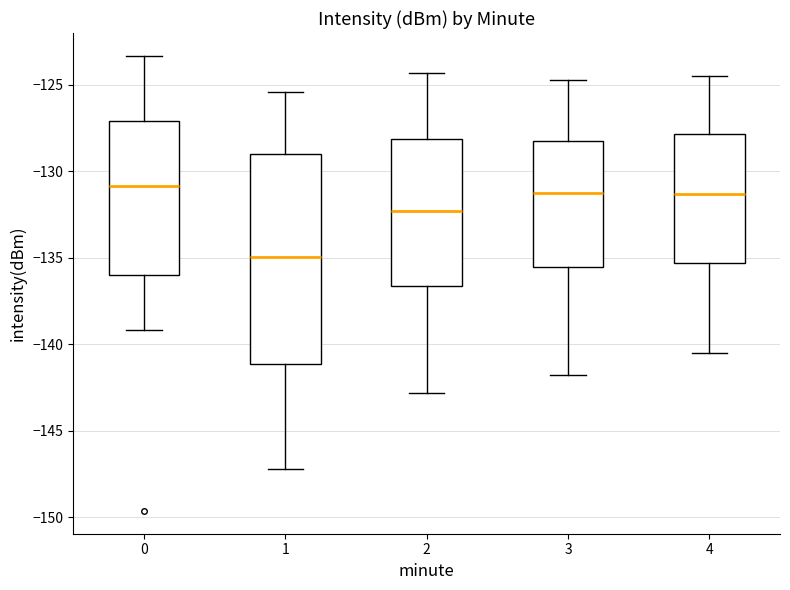

Reading left to right, transcribe this box plot: for each box, give where its median line is, the range the box spans, and where its two whiskers end, as read against the y-axis. The values are not printed on the chart, so give them approximately, as read against the axis.

0: median -131.0, box -136.0 to -127.0, whiskers -139.0 to -123.5
1: median -135.0, box -141.0 to -129.0, whiskers -147.0 to -125.5
2: median -132.5, box -136.5 to -128.0, whiskers -143.0 to -124.5
3: median -131.0, box -135.5 to -128.0, whiskers -142.0 to -124.5
4: median -131.5, box -135.5 to -128.0, whiskers -140.5 to -124.5